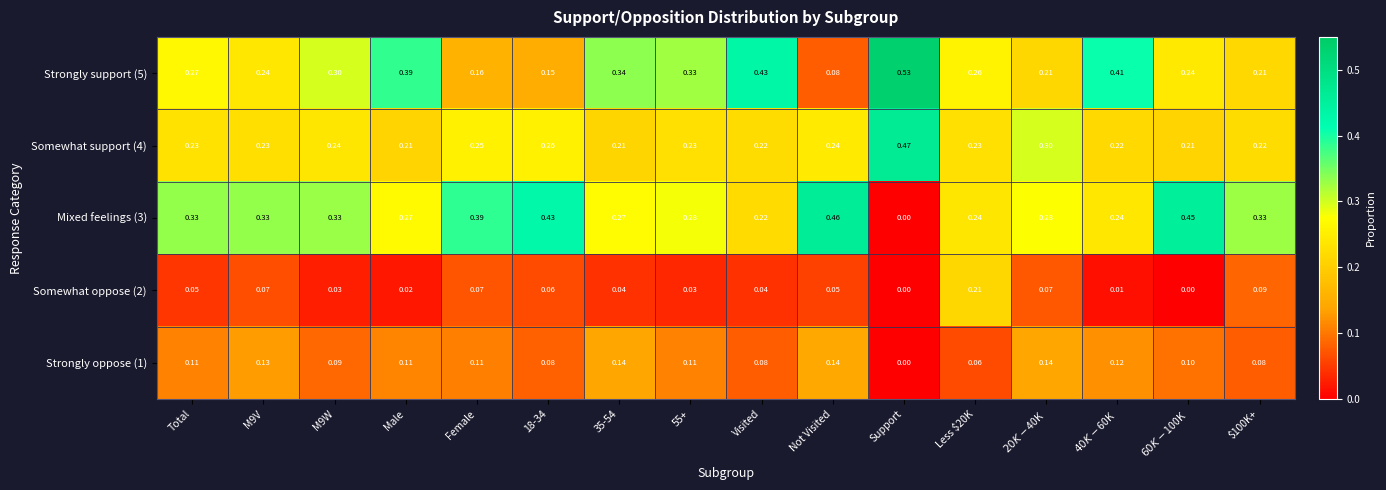

At which label does Strongly support (5) reach its peak?

Support